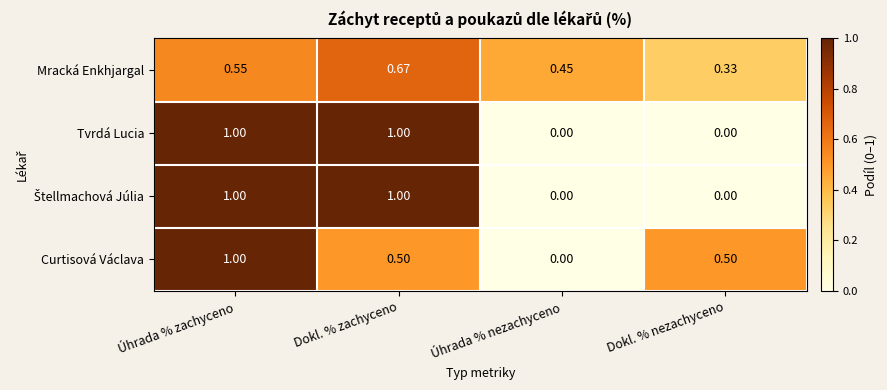

What is the maximum value shown in the chart?

1.0